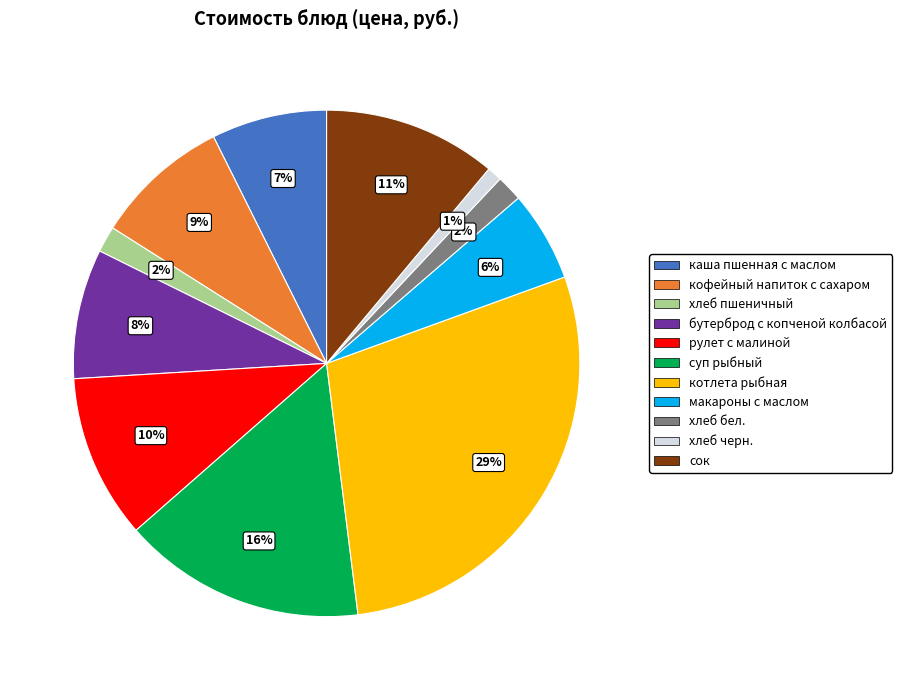

To the nearest percent, what portion does хлеб пшеничный represent?

2%